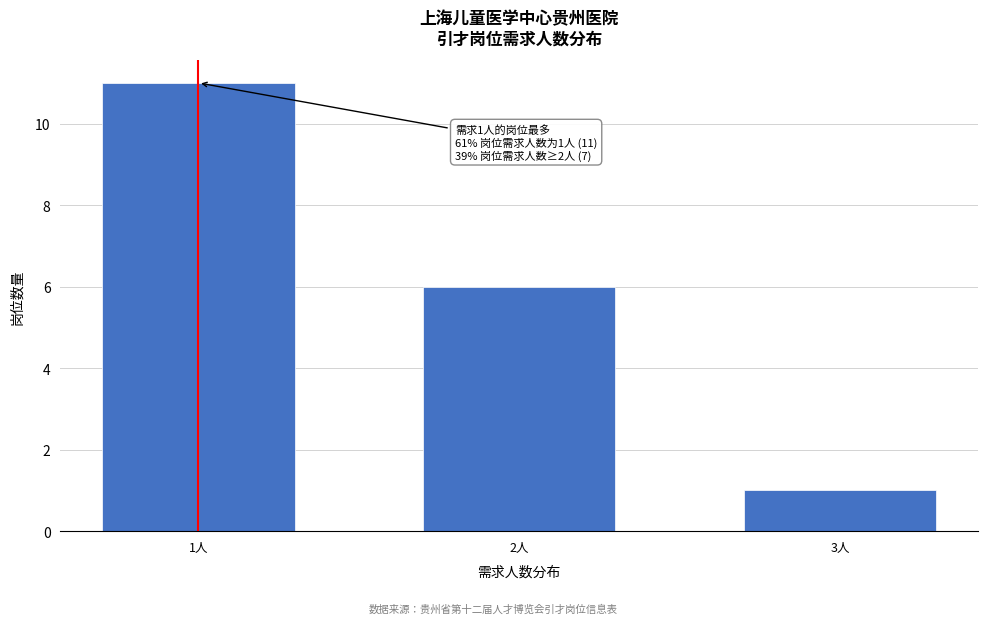

Reading right to left, list all the values displayed in this chart.

3人=1	2人=6	1人=11